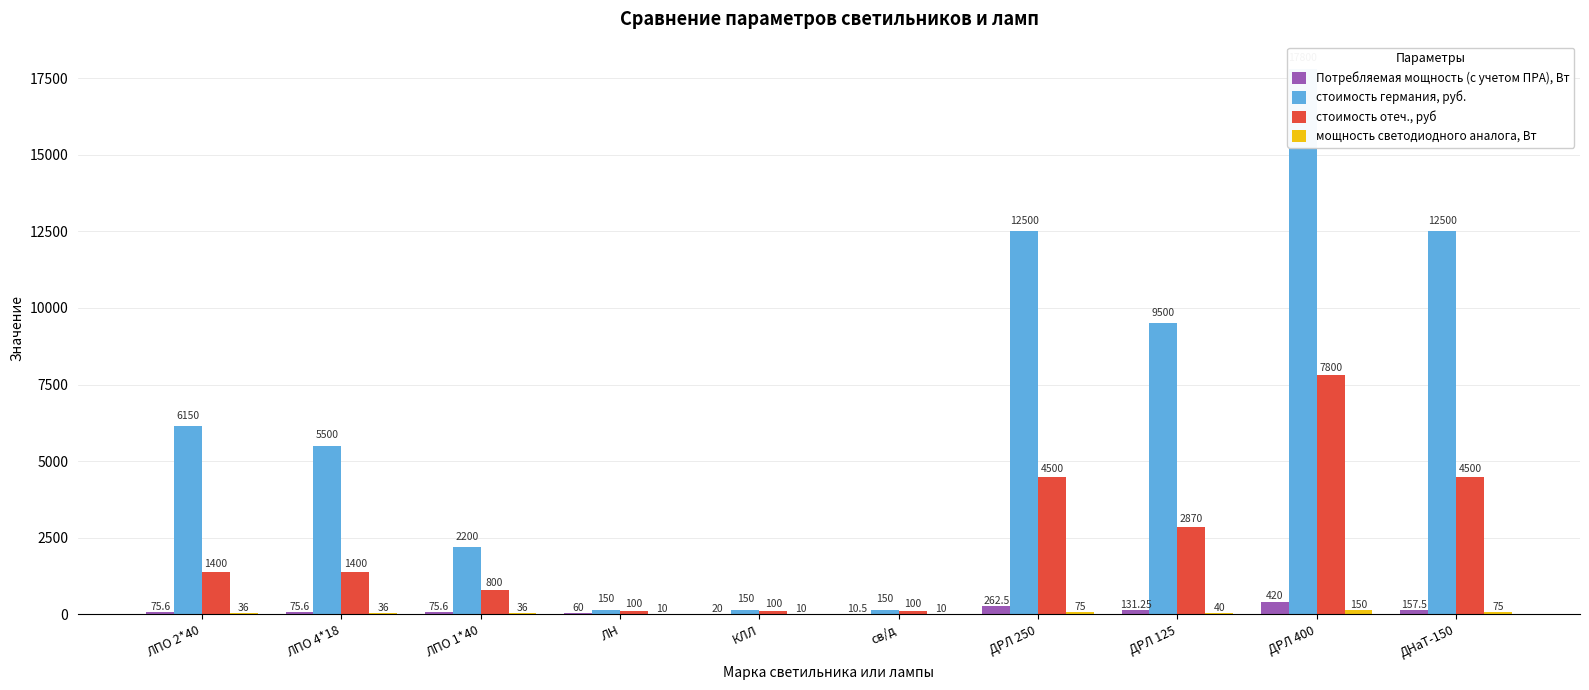

What is the maximum value for стоимость отеч., руб?

7800.0